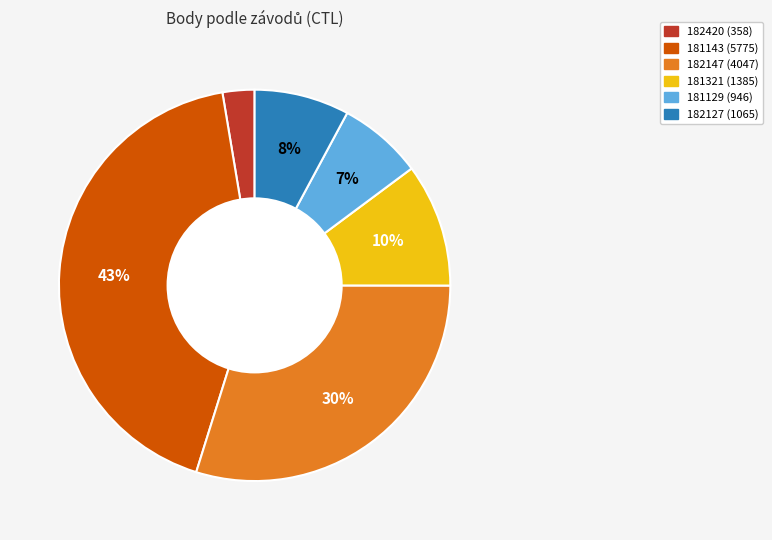

Which slice is the smallest?

182420